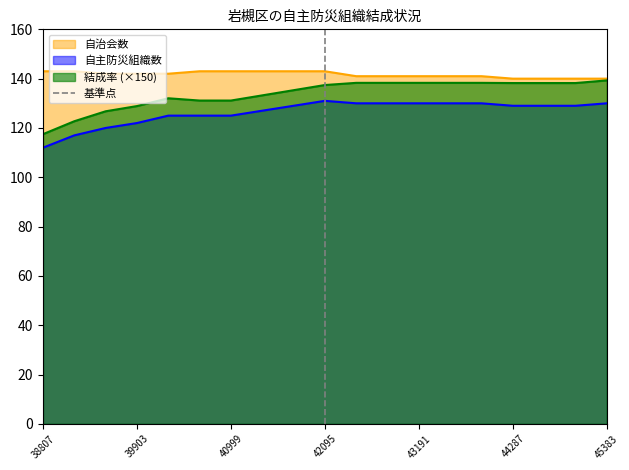

What is the highest value of the 自主防災組織数 series?

131.0